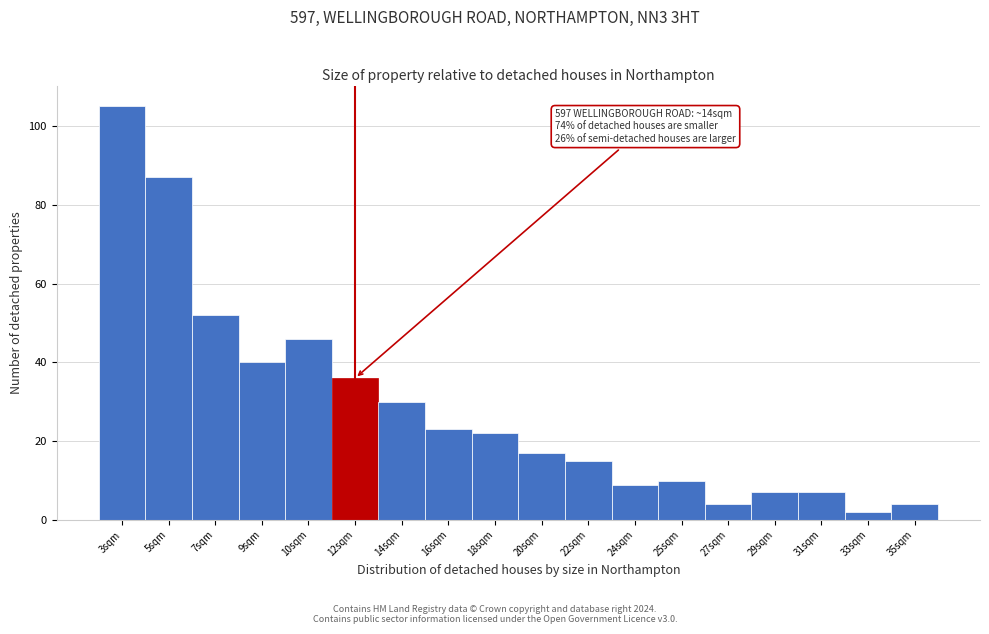

Reading right to left, what are all the values shown in this chart?

4	2	7	7	4	10	9	15	17	22	23	30	36	46	40	52	87	105